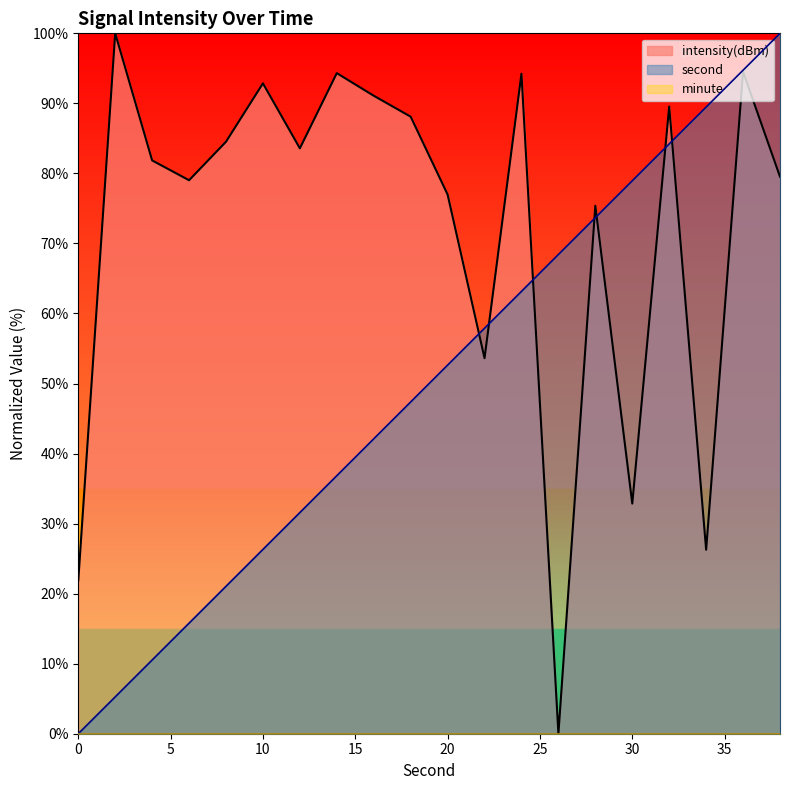

Which series ends up on top after the final intersection of intensity and second?

second